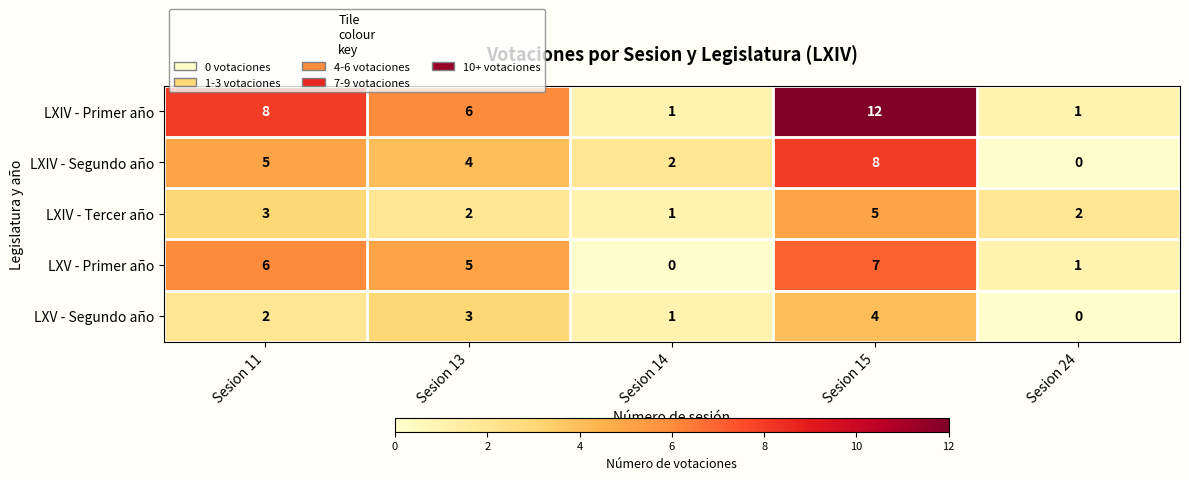

At which label does LXIV - Tercer año reach its peak?

Sesion 15